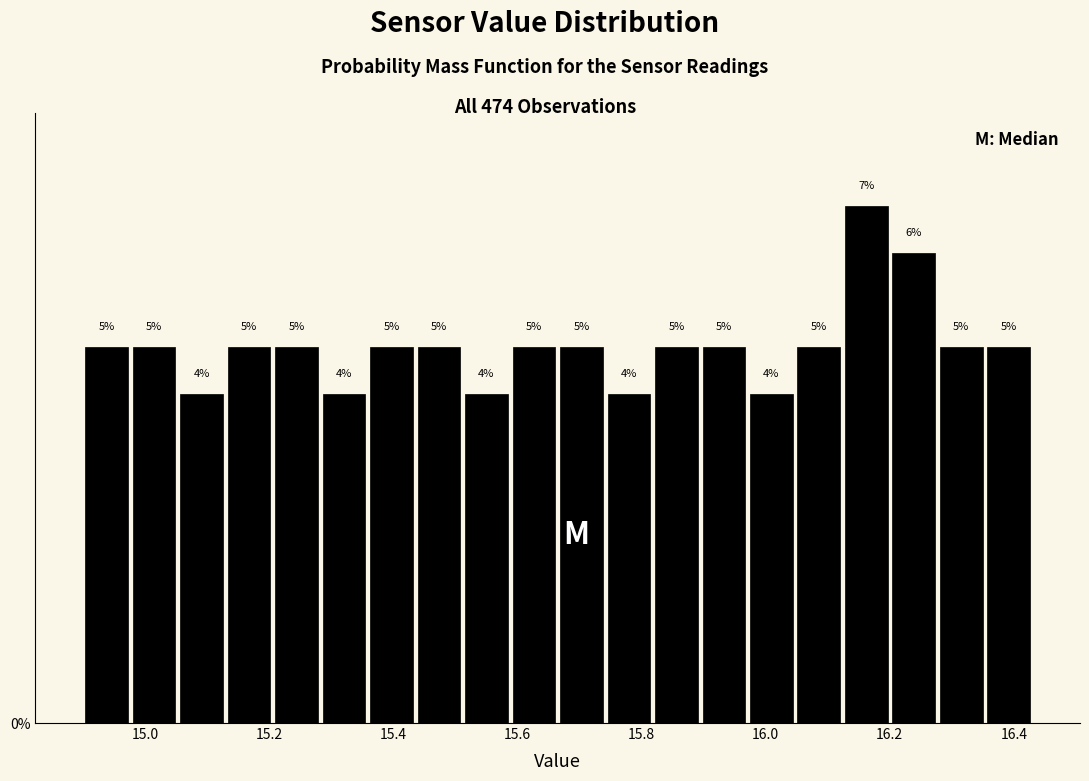

Read against the x-axis, roughly where is the centre of the tallest bar?

16.16